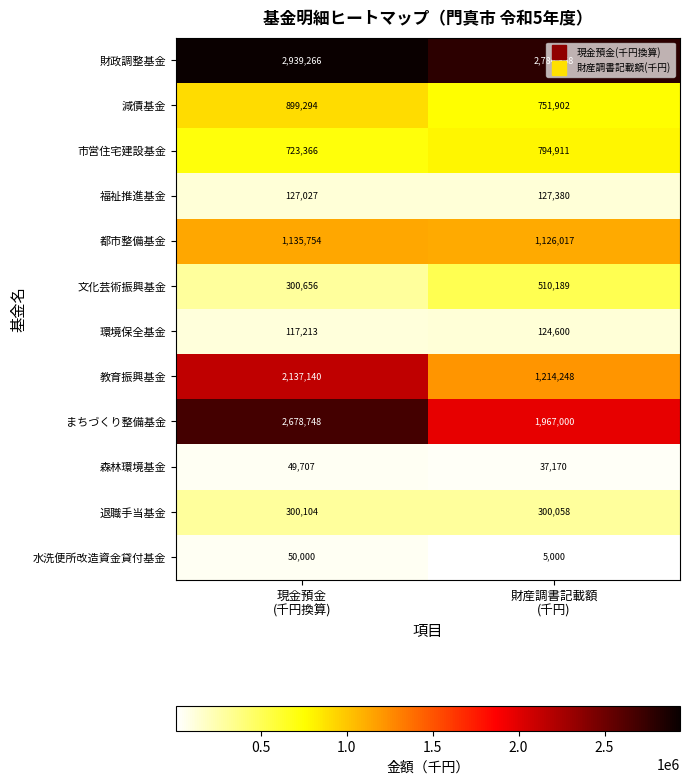

At which category is the sum across all series the highest?

現金預金
(千円換算)